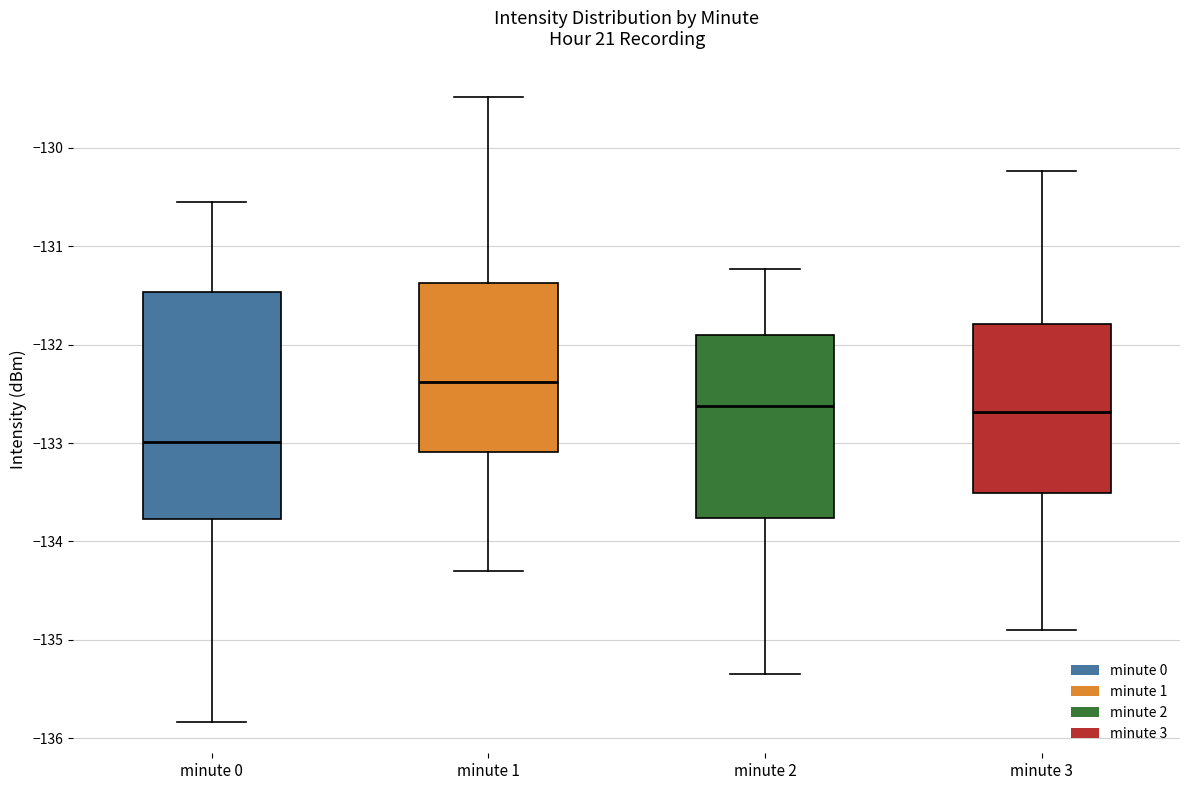

Reading left to right, transcribe this box plot: for each box, give where its median line is, the range the box spans, and where its two whiskers end, as read against the y-axis. The values are not printed on the chart, so give them approximately, as read against the axis.

minute 0: median -133.0, box -133.8 to -131.5, whiskers -135.8 to -130.5
minute 1: median -132.4, box -133.1 to -131.4, whiskers -134.3 to -129.5
minute 2: median -132.6, box -133.8 to -131.9, whiskers -135.3 to -131.2
minute 3: median -132.7, box -133.5 to -131.8, whiskers -134.9 to -130.2